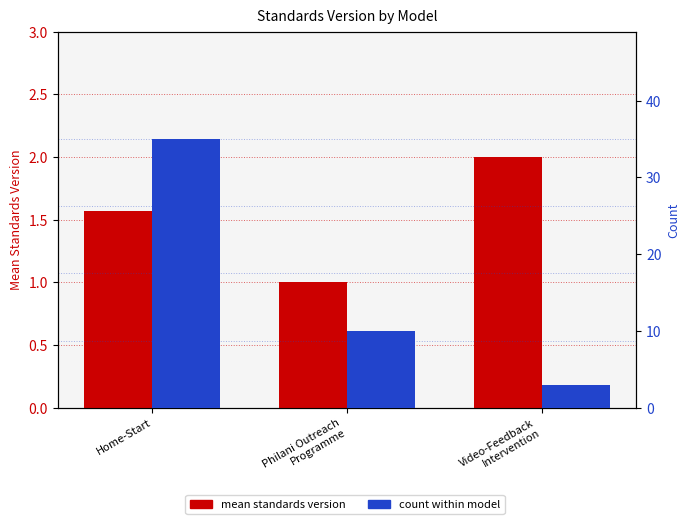

What is the average value of the mean standards version series?

1.5